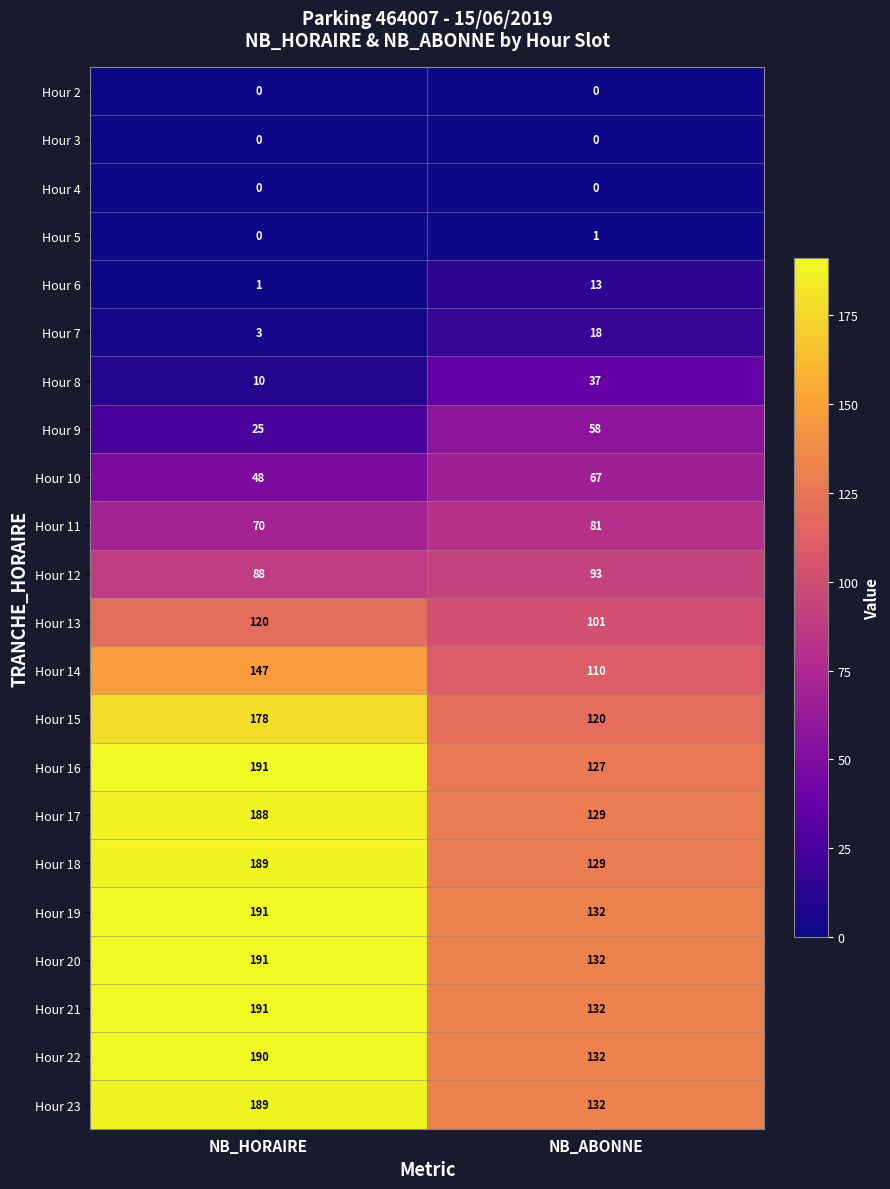

What is the approximate value of Hour 10 at NB_HORAIRE, to the nearest 10?

50